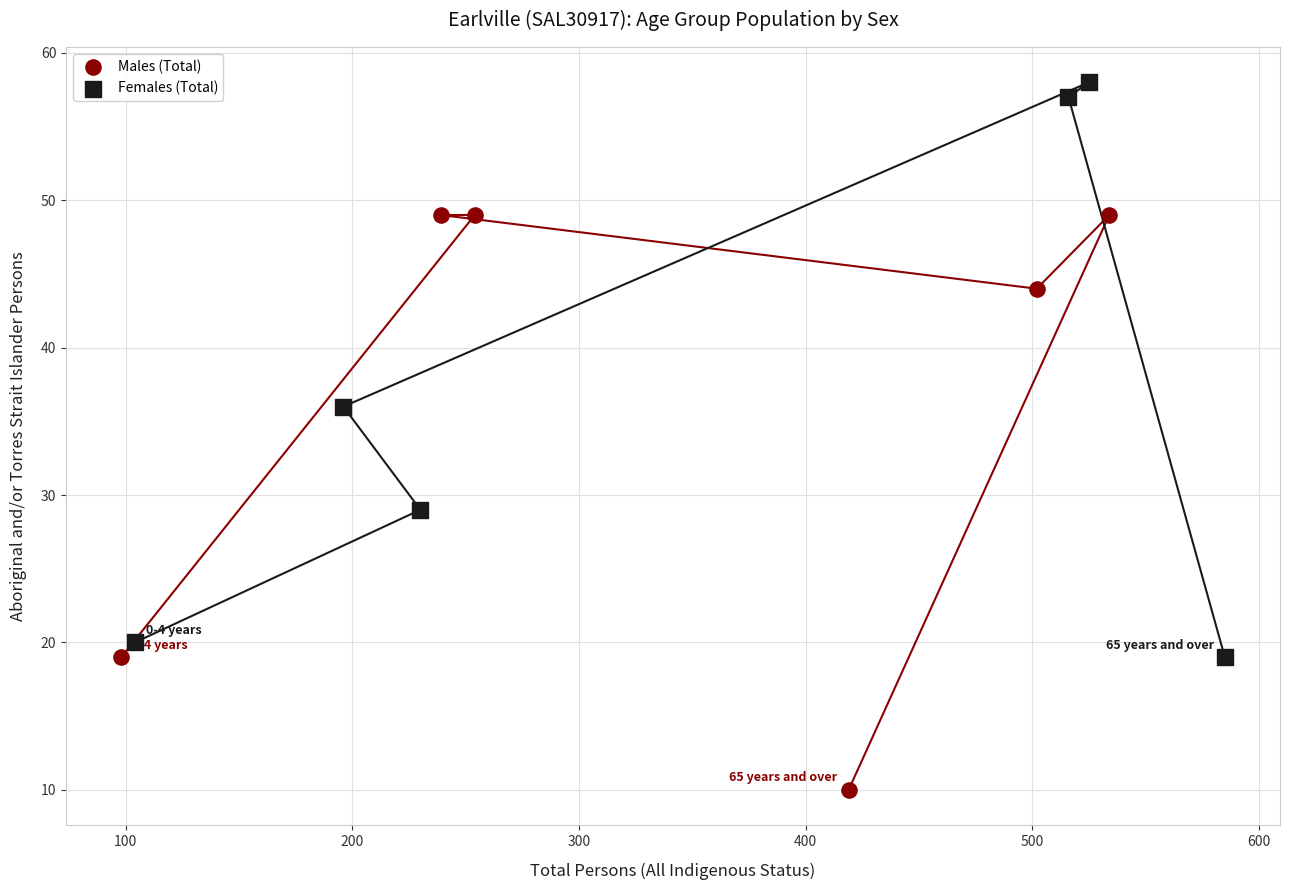

Which series contains the lowest Y value?

Males (Total)